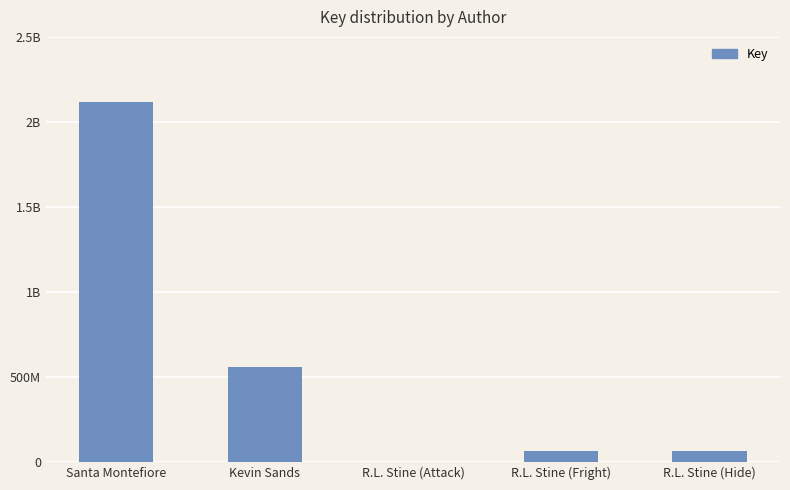

What is the change in value from Kevin Sands to R.L. Stine (Hide)?

-496982442